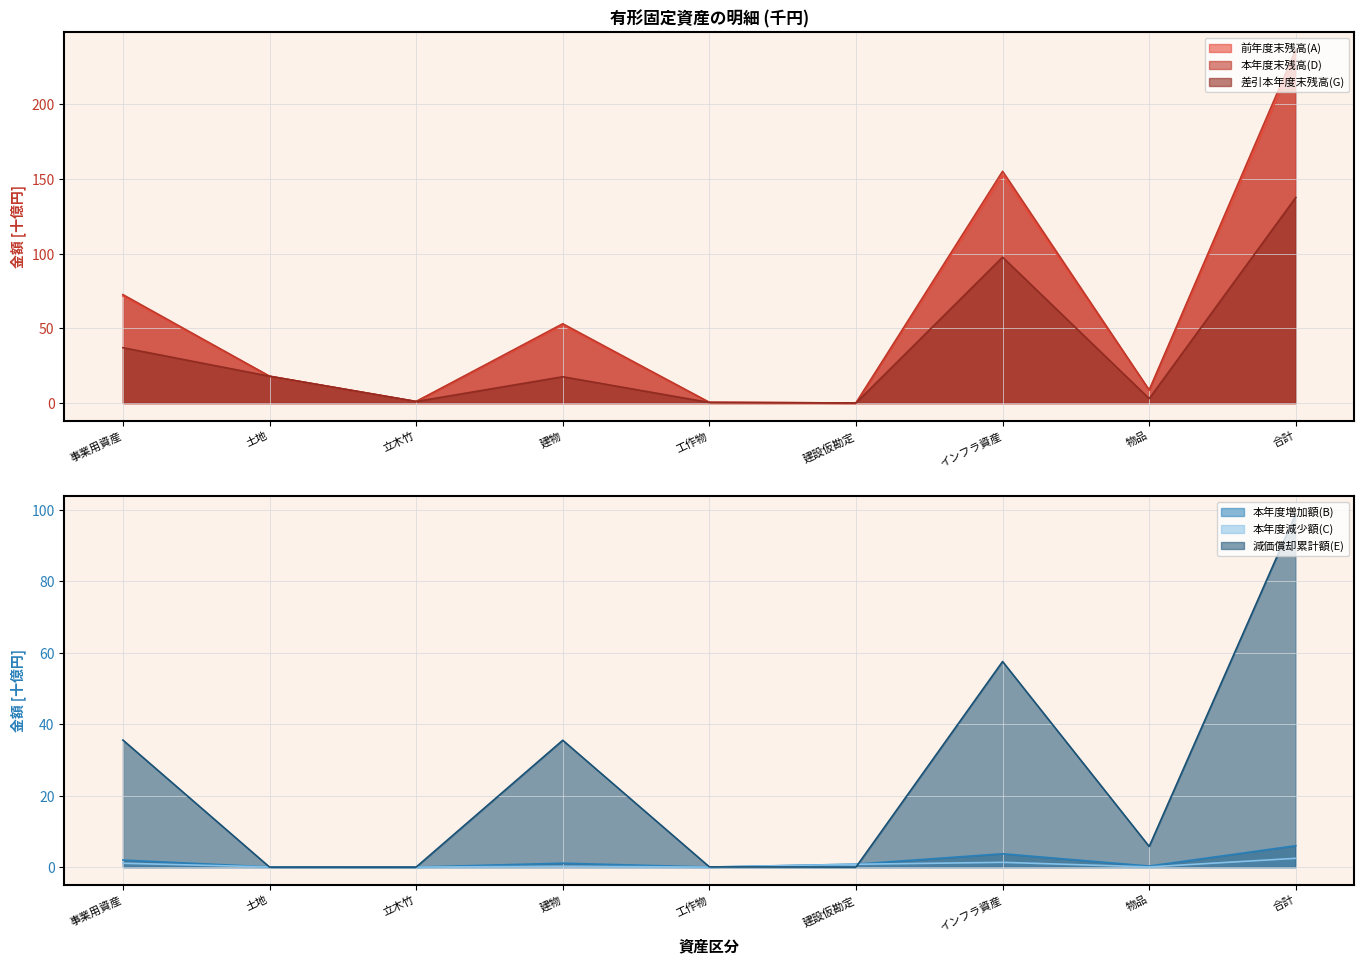

Where is 差引本年度末残高(G) nearest to the value 68?

インフラ資産